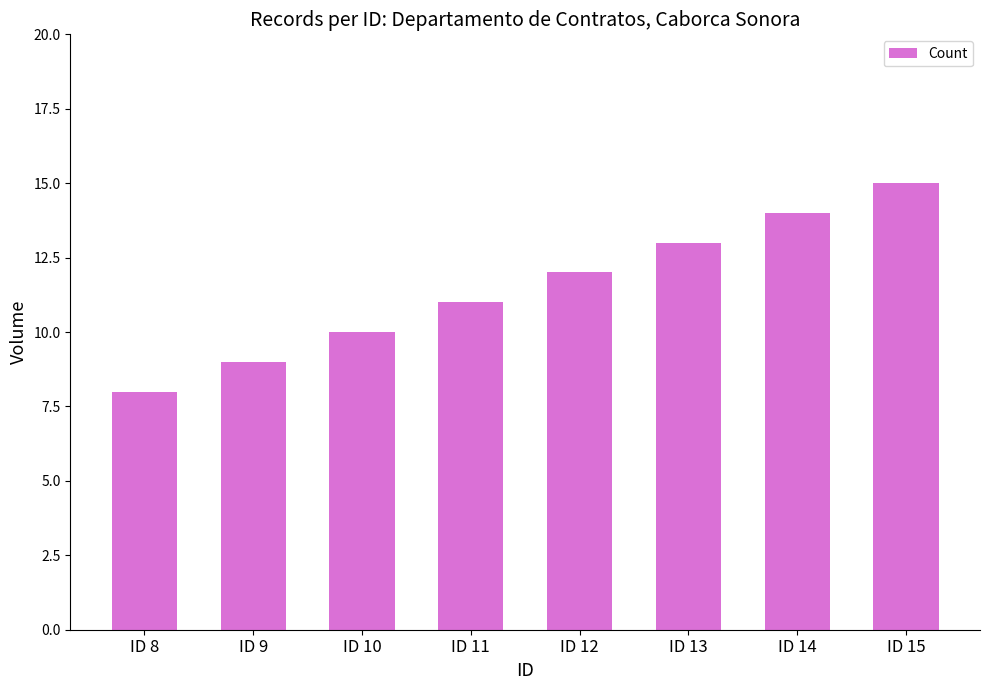

Count the values in the range 10 to 14.

5